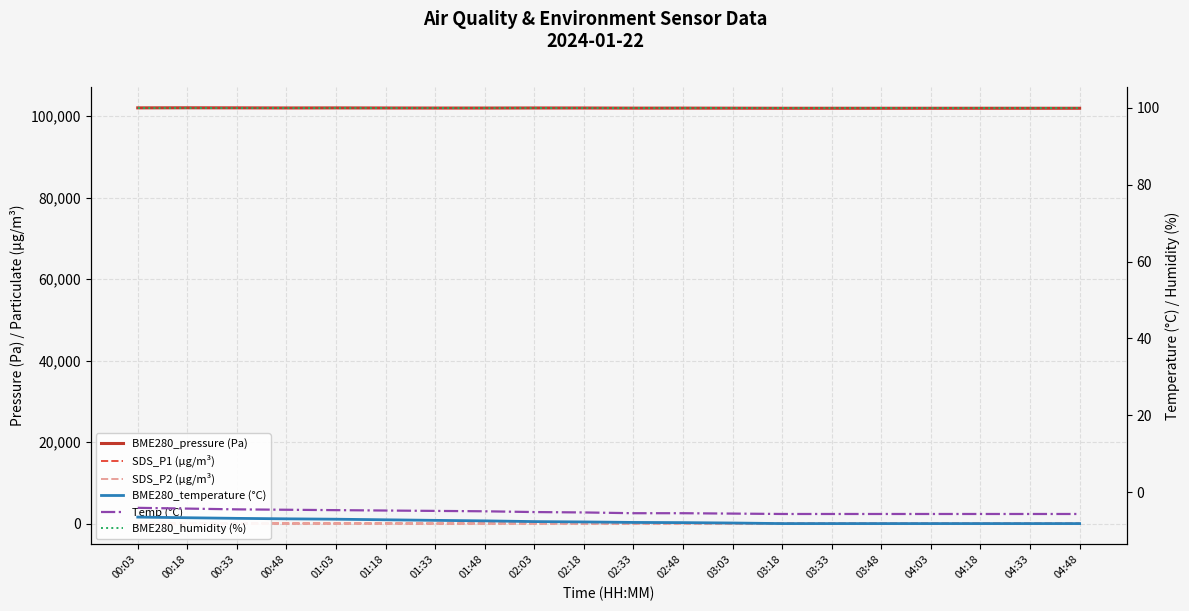

Which series has the largest total across all categories?

BME280_pressure (Pa)